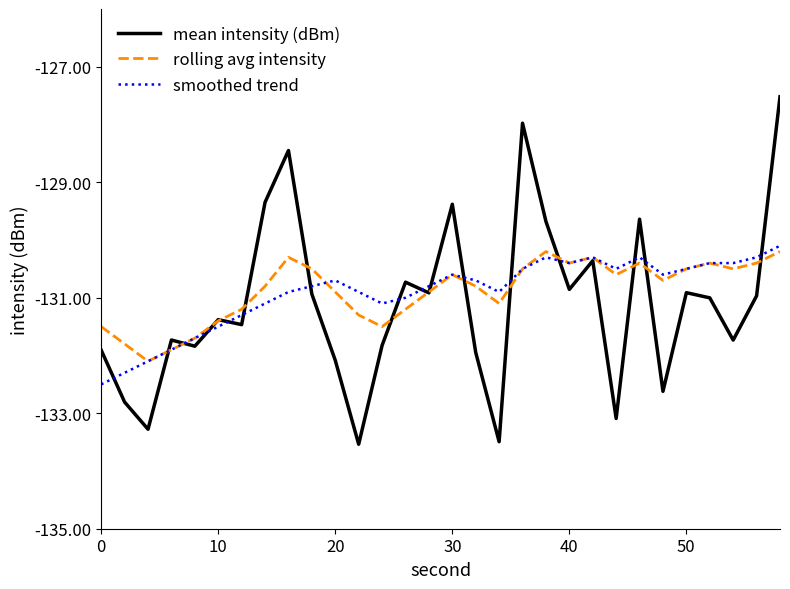

True or false: mean intensity (dBm) has more than 1 points higher than both neighbors.

True